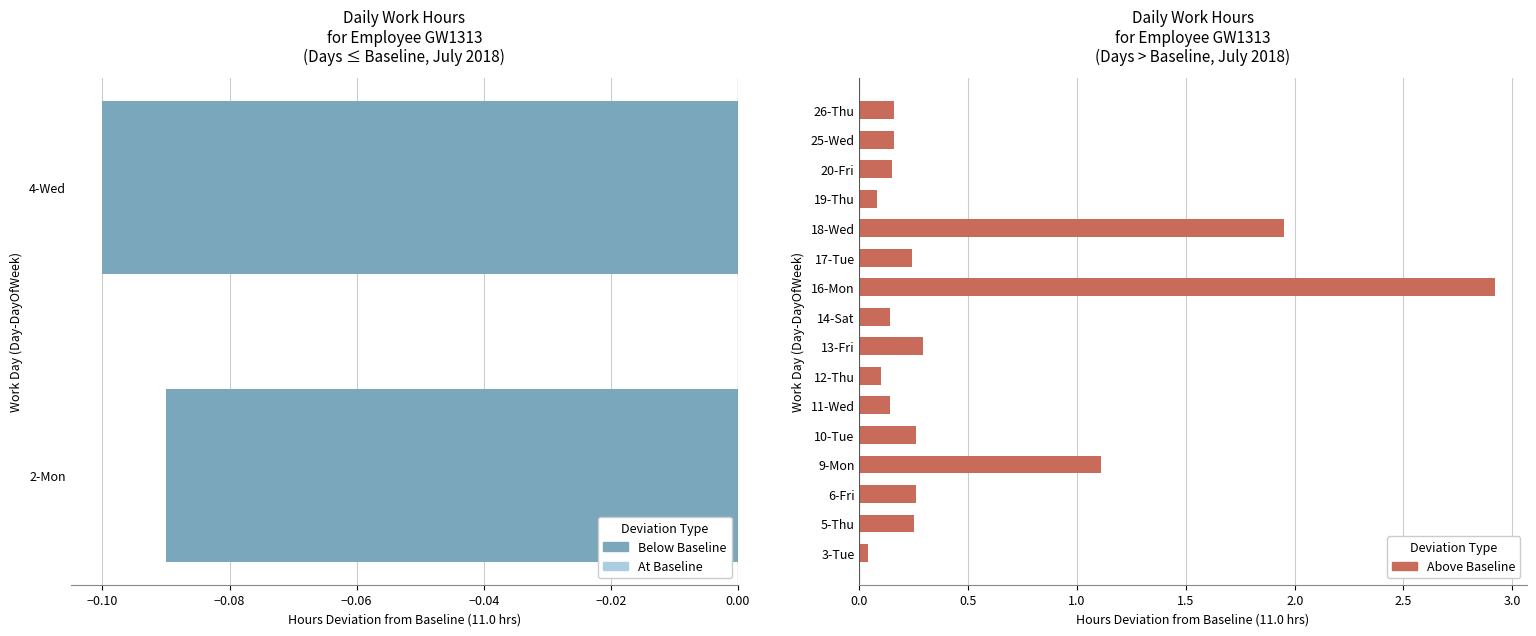

Reading right to left, what are all the values shown in this chart?

17=11.2	16=11.2	15=11.2	14=11.1	13=12.9	12=11.2	11=13.9	10=11.1	9=11.3	8=11.1	7=11.1	6=11.3	5=12.1	4=11.3	3=11.2	2=10.9	1=11.0	low_hours=10.9